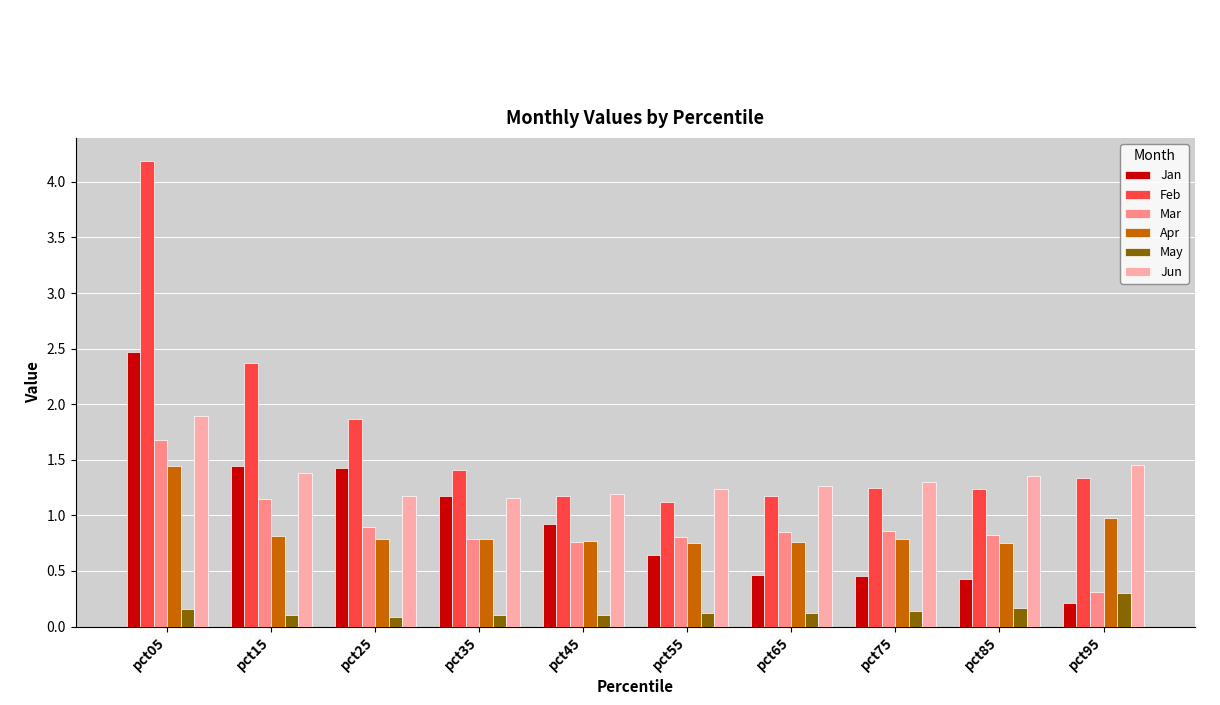

Is it true that Apr equals 1.3 at pct65?

False